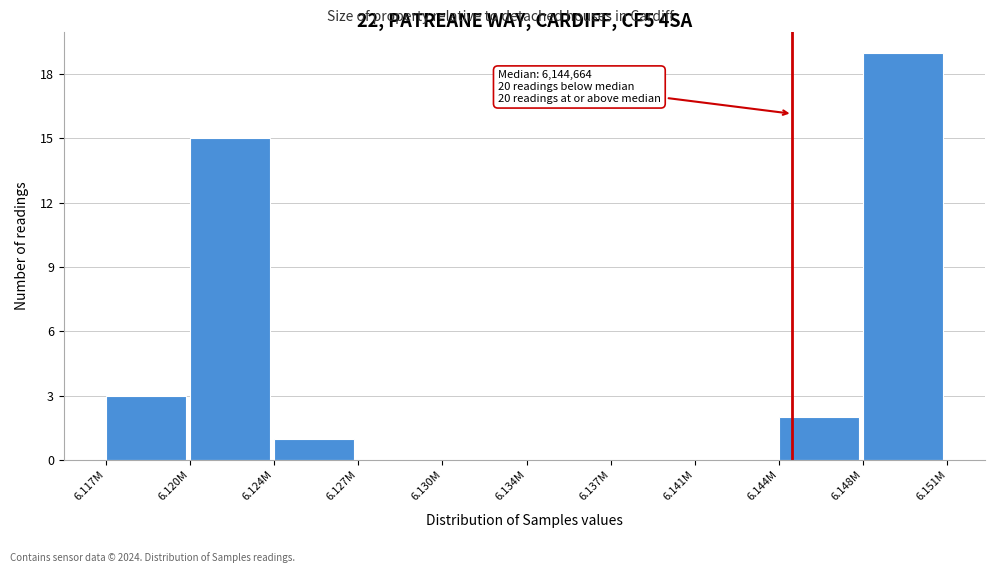

Reading right to left, list all the values displayed in this chart.

6.148M=19	6.144M=2	6.141M=0	6.137M=0	6.134M=0	6.130M=0	6.127M=0	6.124M=1	6.120M=15	6.117M=3